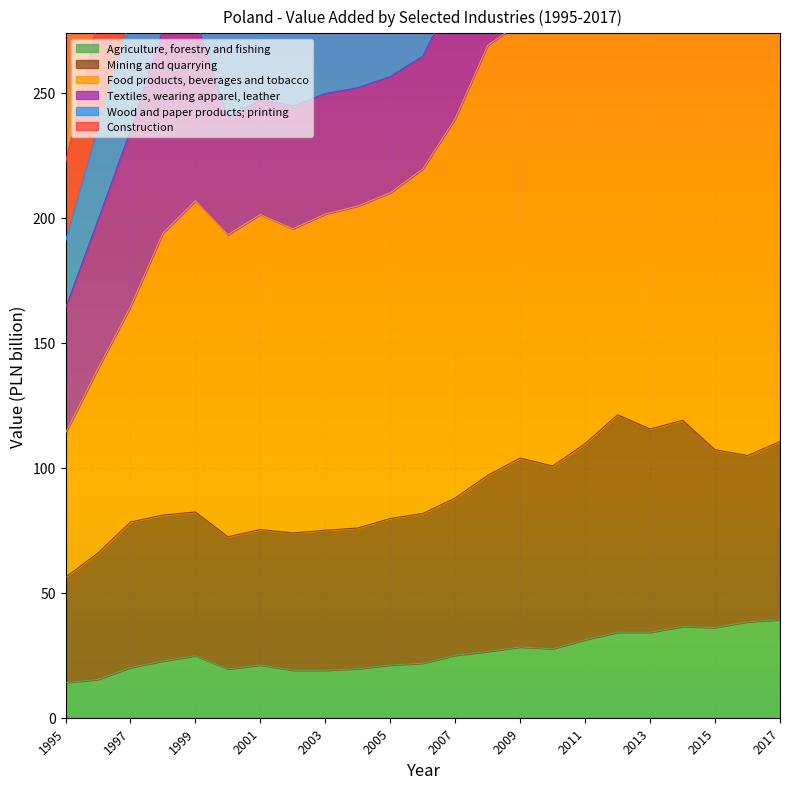

What is the sum of the Food products, beverages and tobacco values at 2015 and 2011?

610.6